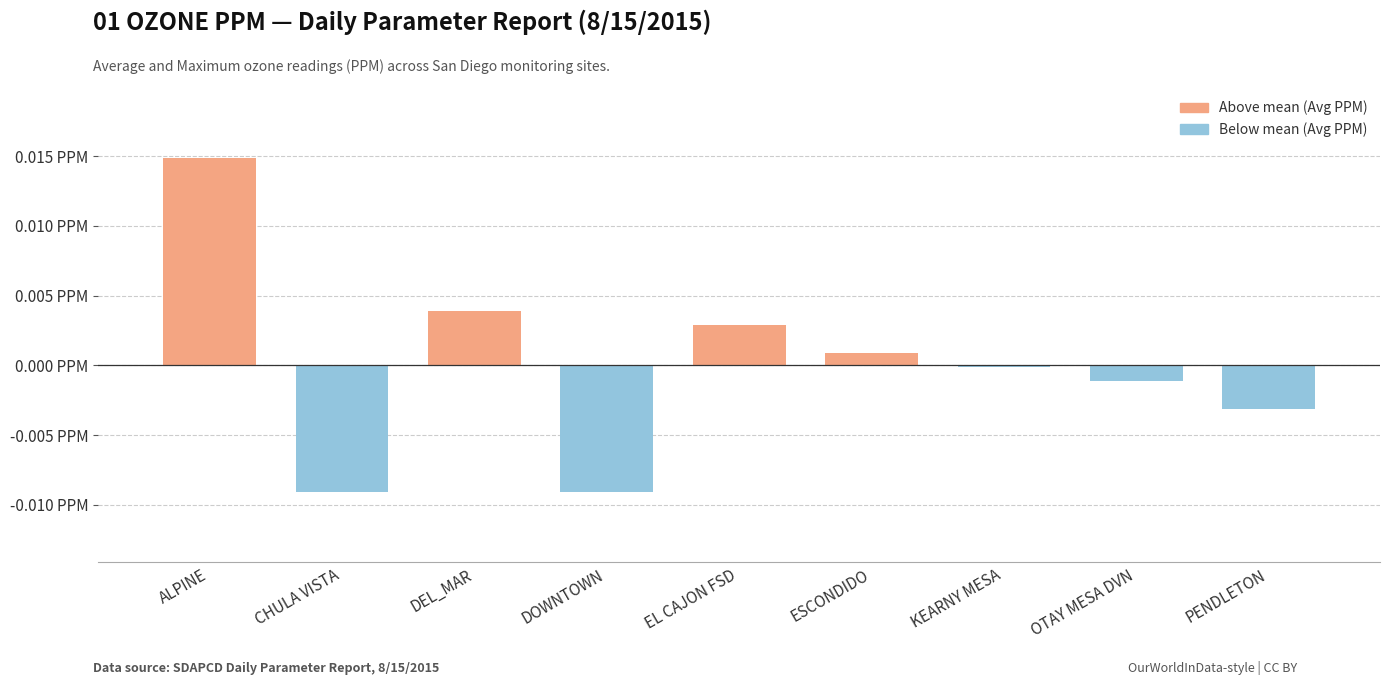

At which label is the value closest to 0?

KEARNY MESA